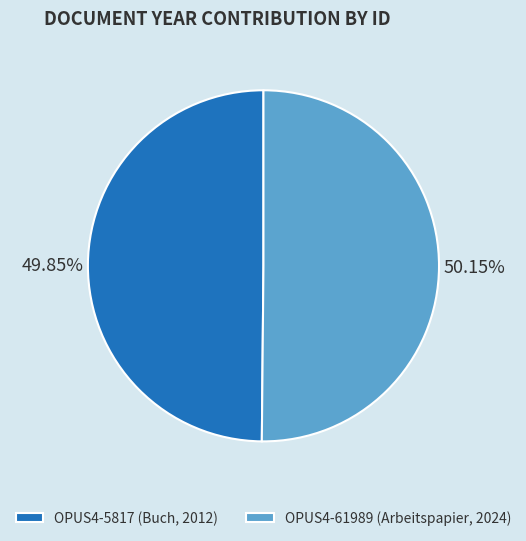

Approximately how many times larger is the value at OPUS4-5817 (Buch, 2012) compared to OPUS4-61989 (Arbeitspapier, 2024)?

1.0